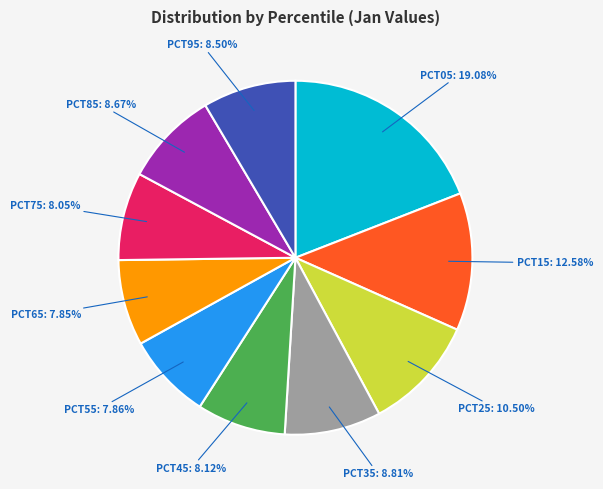

Is there a majority slice in this chart?

No